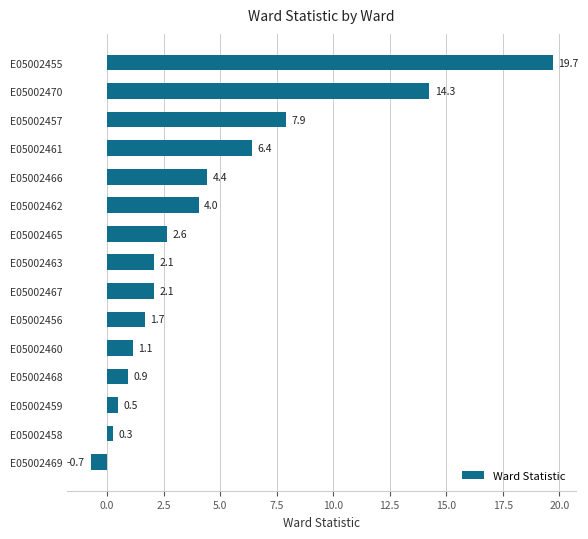

Is it true that the value at E05002462 is 4.0?

True